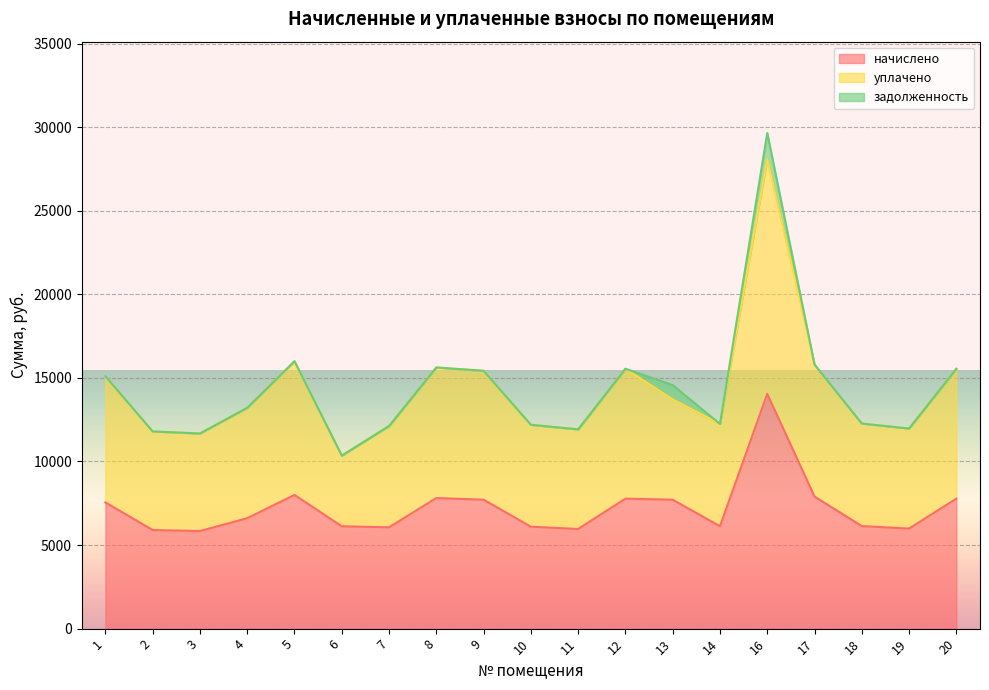

At which category does начислено reach its first local peak?

5